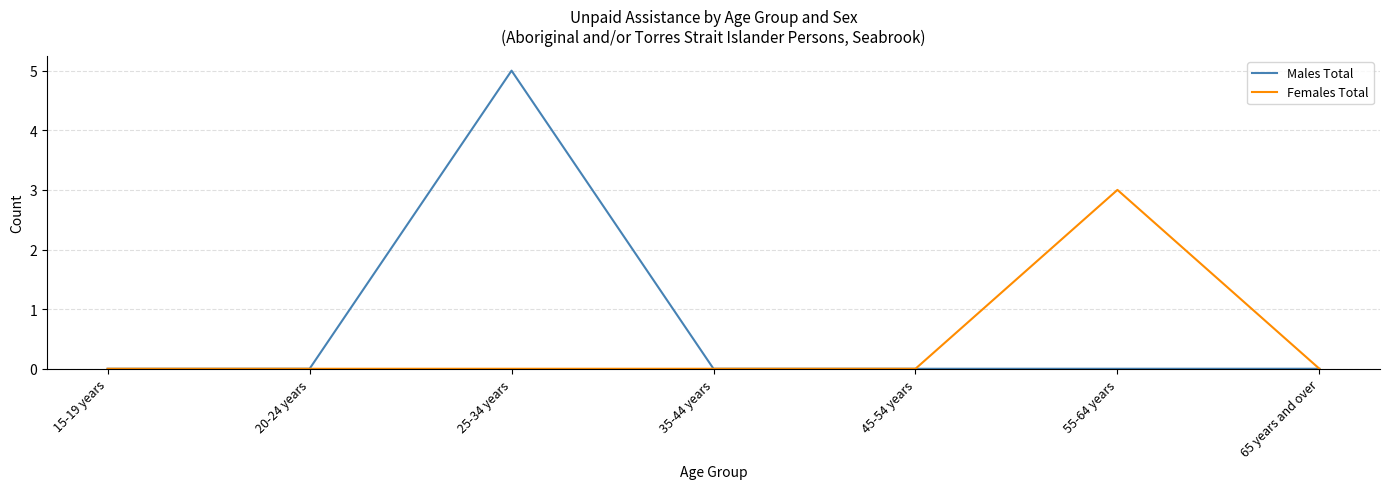

True or false: Males Total has a value of 7 at 25-34 years.

False